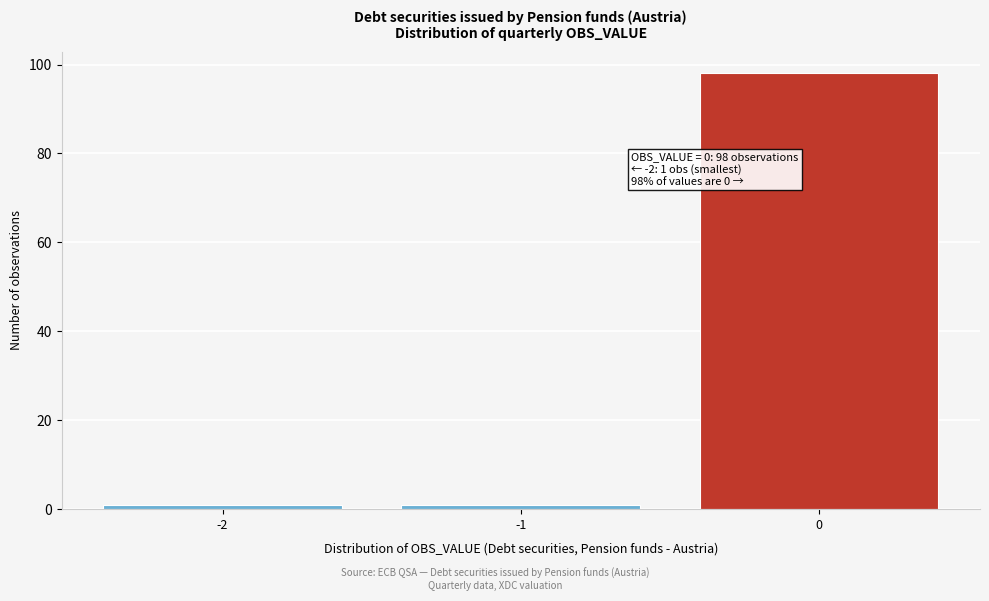

Reading right to left, extract all data points from this chart.

0=98	-1=1	-2=1